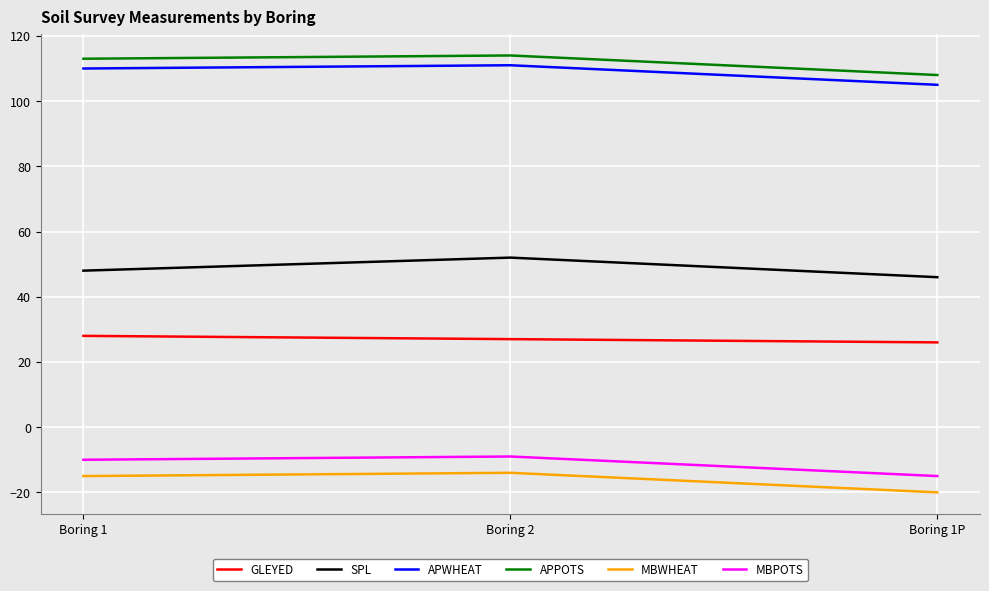

What value does the APWHEAT series have at Boring 1P?

105